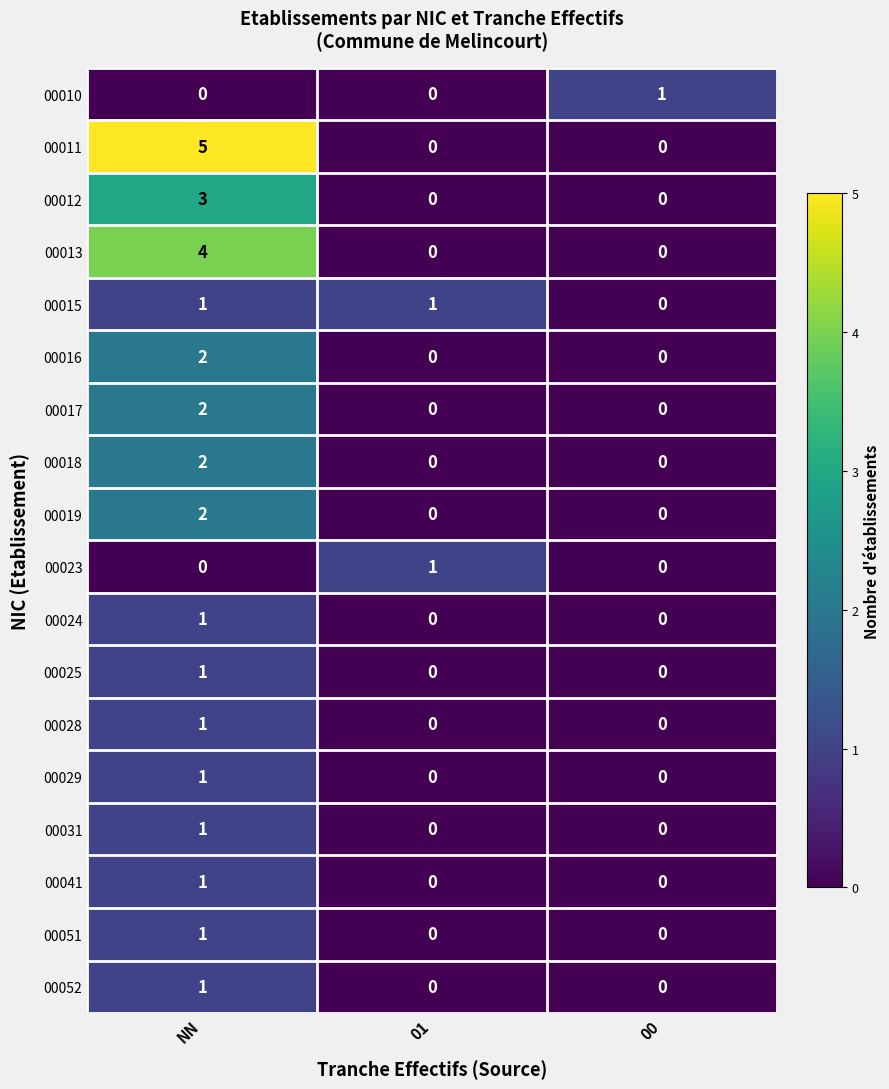

What is the sum of all 00012 values?

3